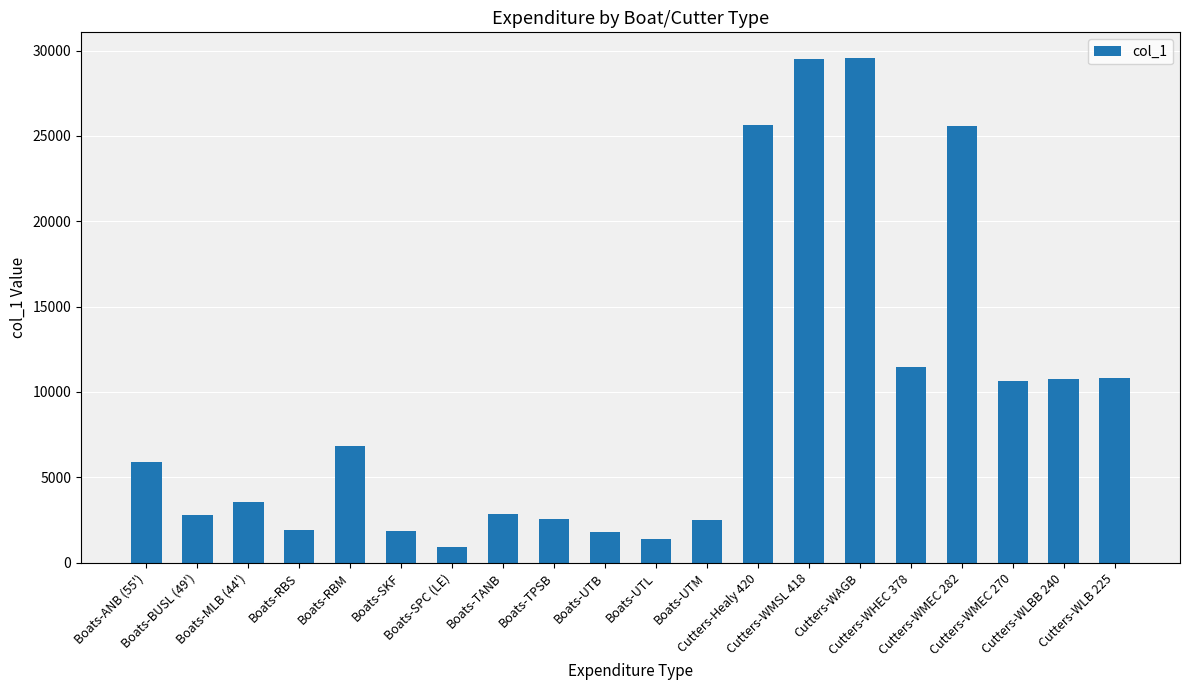

Read the value at Cutters-WLB 225.

10810